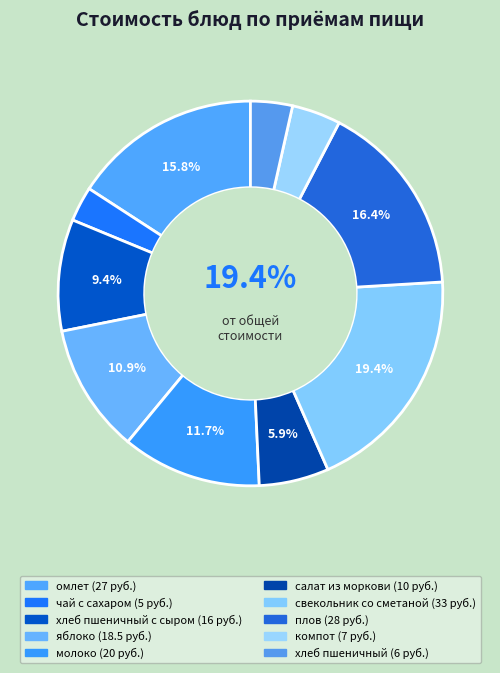

Rank the categories by value from highest to lowest.

свекольник со сметаной, плов, омлет, молоко, яблоко, хлеб пшеничный с сыром, салат из моркови, компот, хлеб пшеничный, чай с сахаром